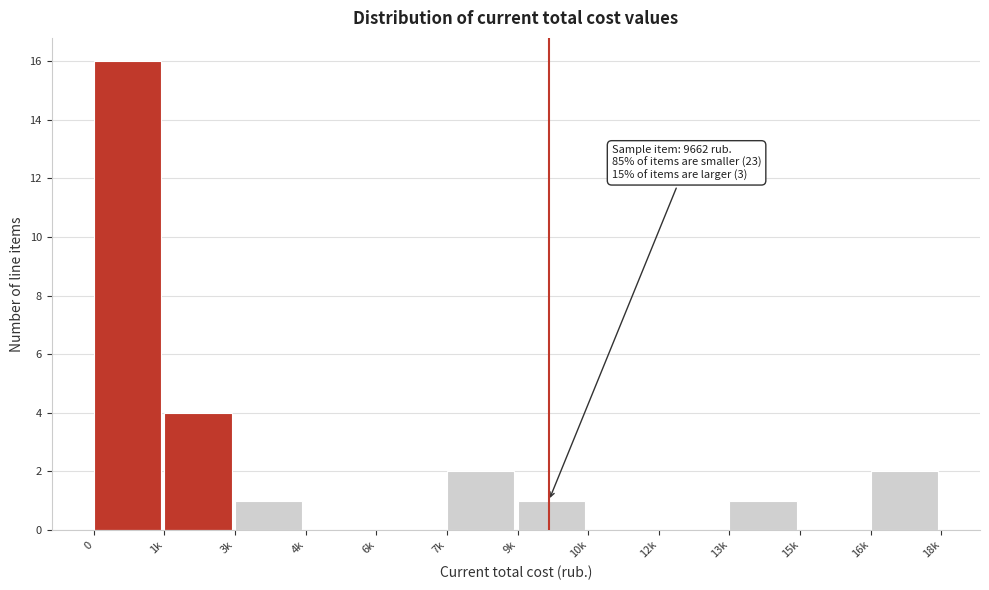

Reading left to right, list all the values displayed in this chart.

0=16	1k=4	3k=1	4k=0	6k=0	7k=2	9k=1	10k=0	12k=0	13k=1	15k=0	16k=2